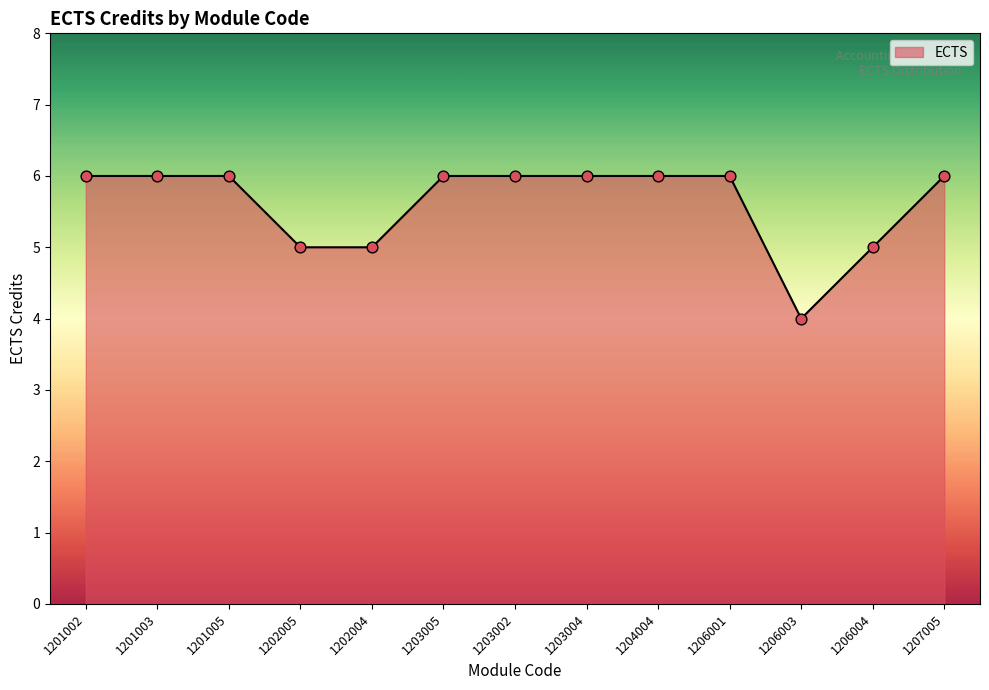

What is the ratio of the value at 1203005 to the value at 1202004?

1.2